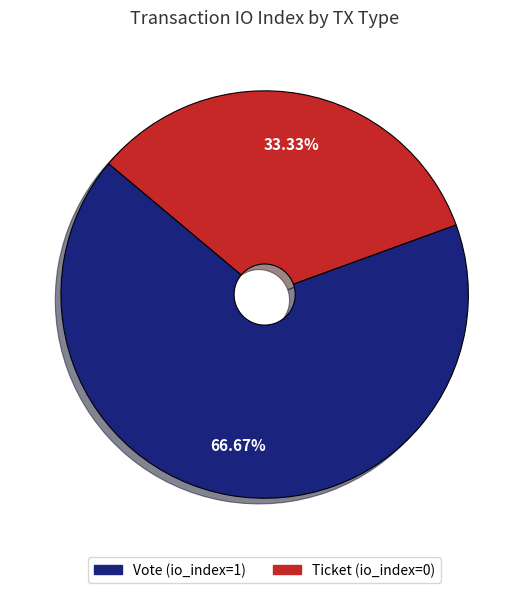

To the nearest percent, what is the difference between the Vote (io_index=1) and Ticket (io_index=0) slice percentages?

33%